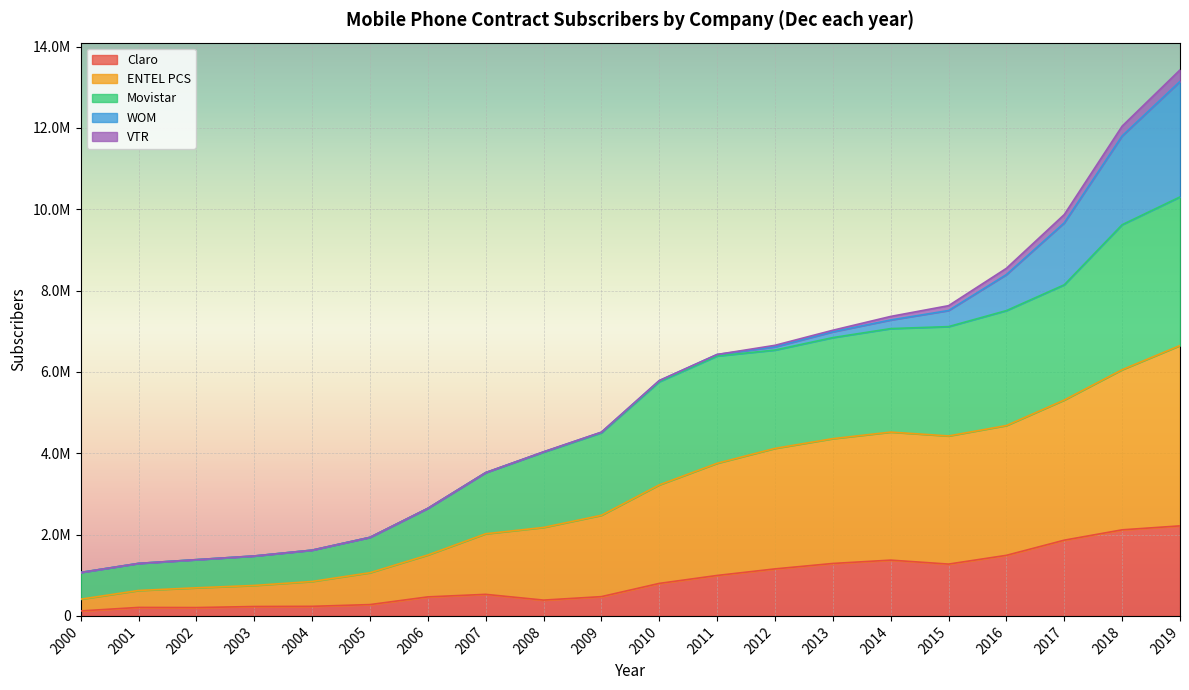

Does the chart display data point markers on the line(s)?

No